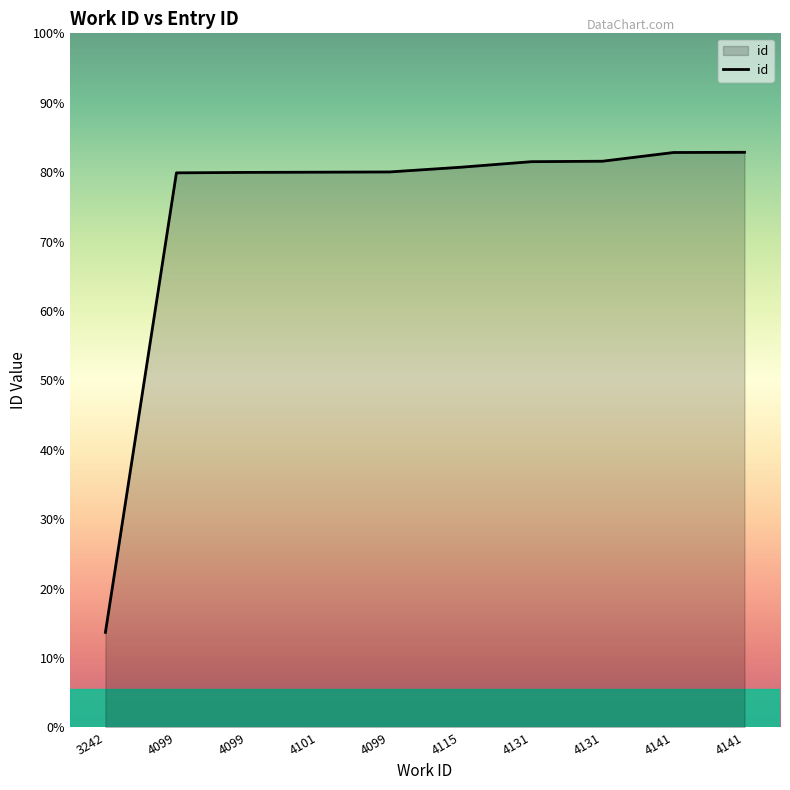

Does the chart have visible grid lines?

No